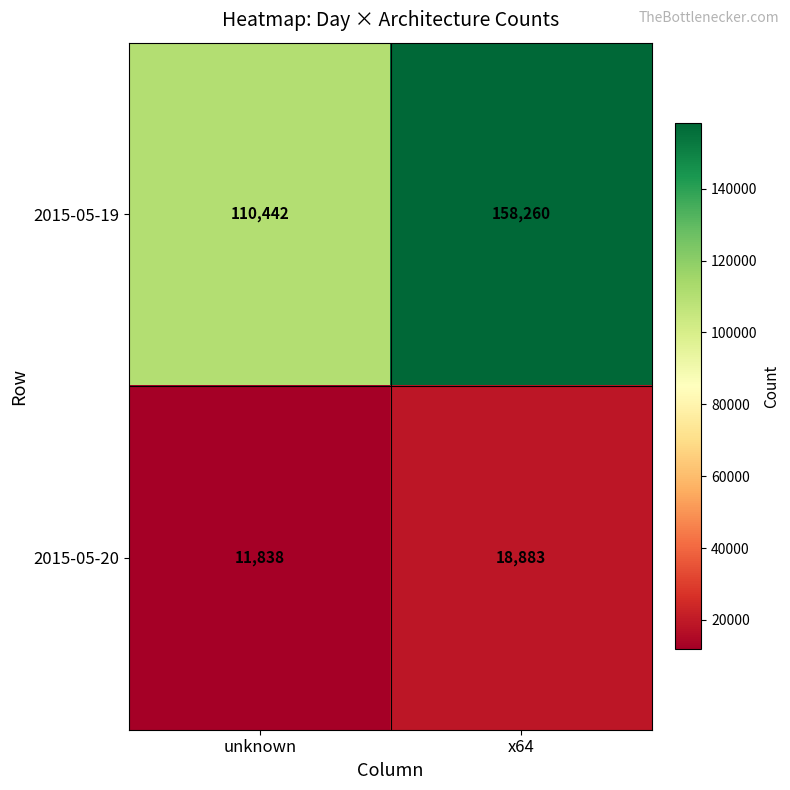

What is the spread (max minus min) of values at x64?

139377